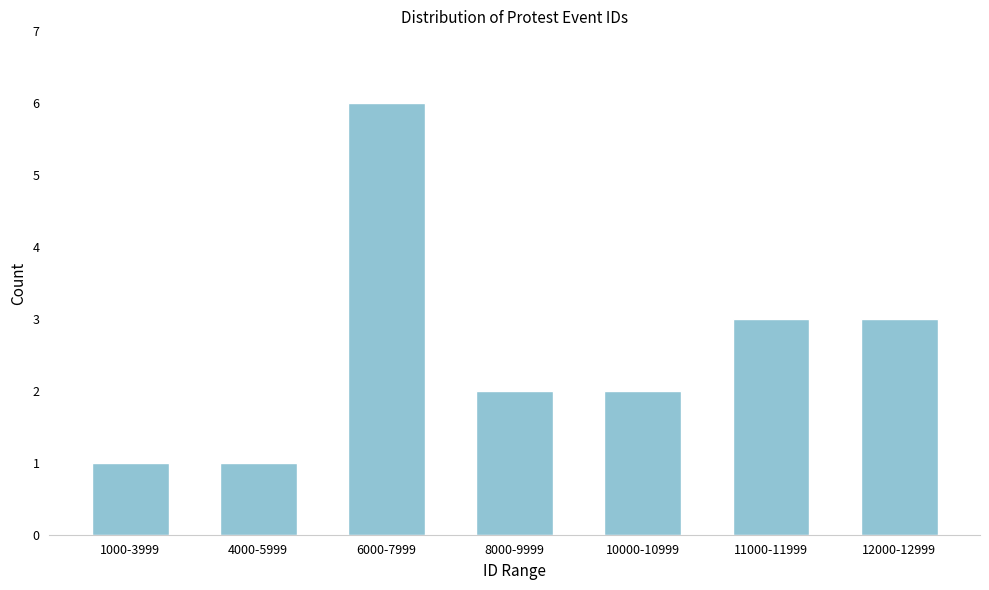

Reading left to right, what are all the values shown in this chart?

1000-3999=1	4000-5999=1	6000-7999=6	8000-9999=2	10000-10999=2	11000-11999=3	12000-12999=3